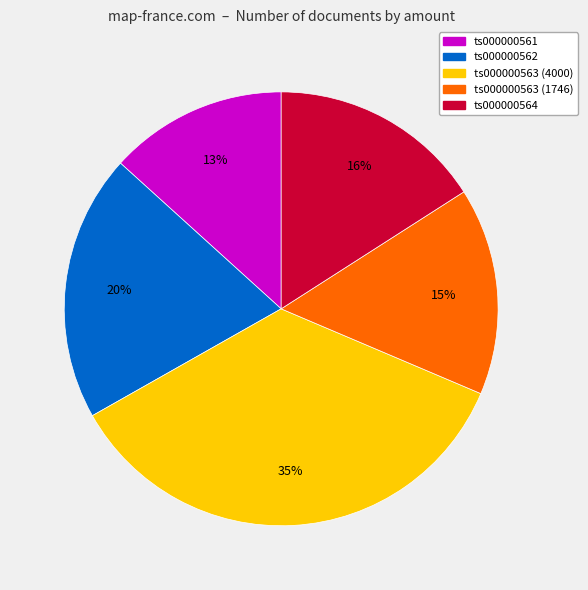

Does any single category account for the majority?

No